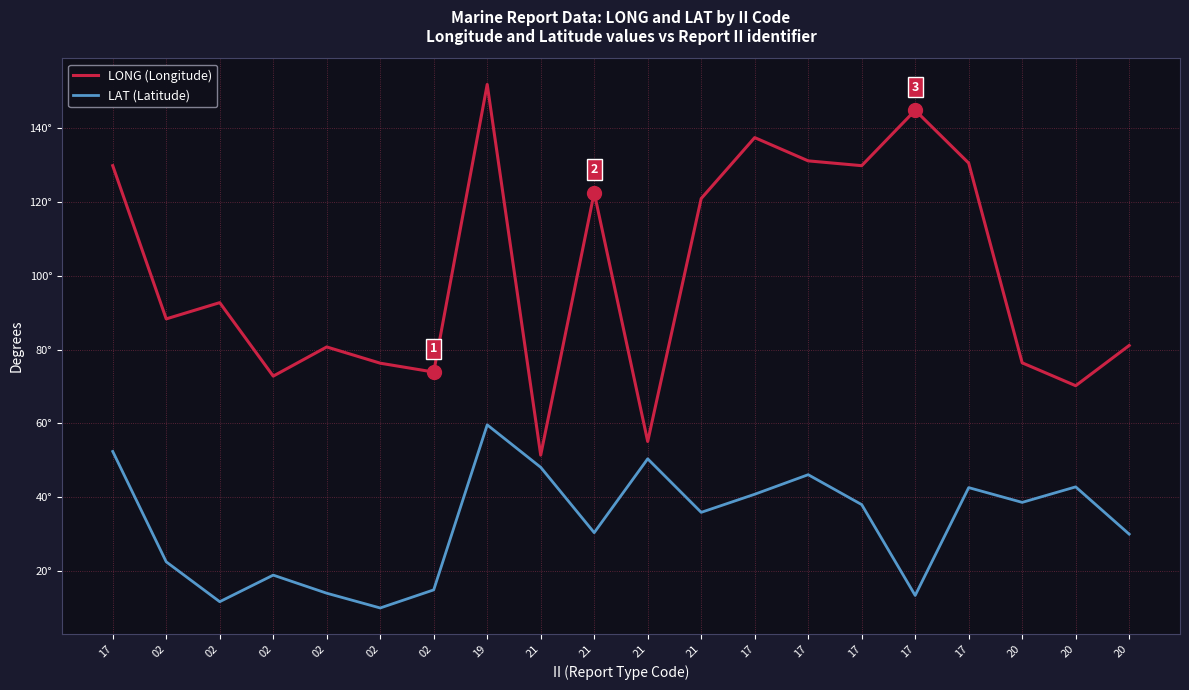

Does the chart have visible grid lines?

Yes